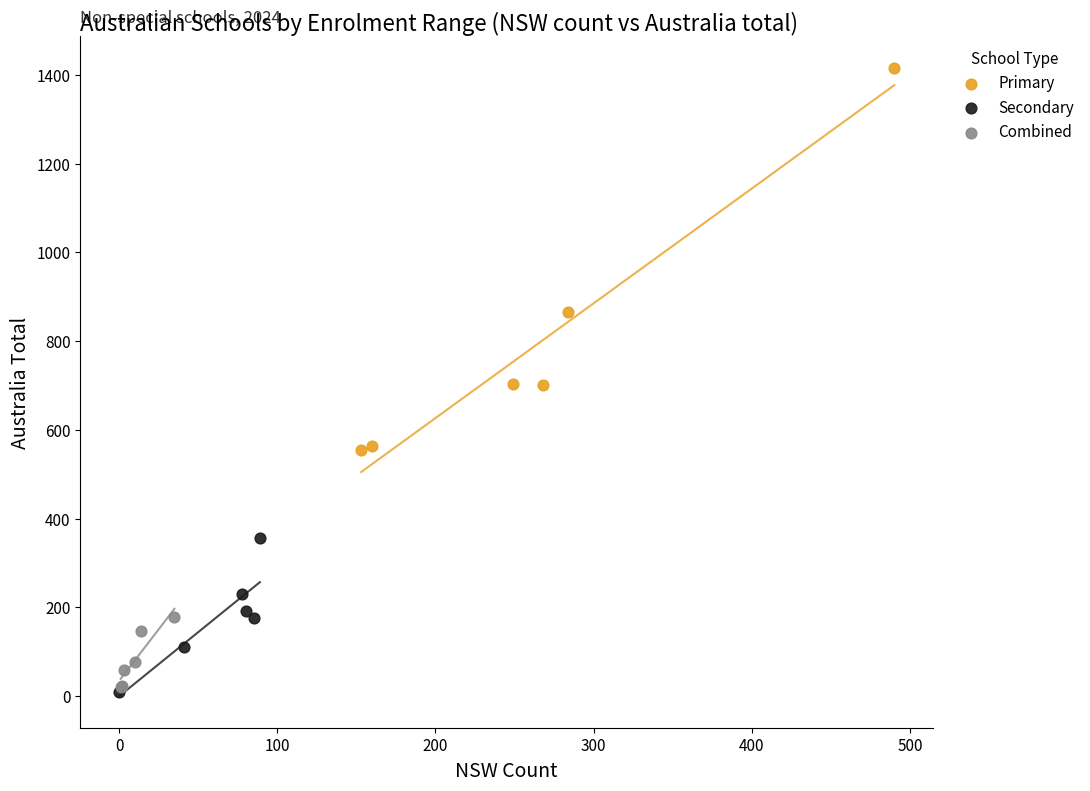

Which series contains the highest Y value?

Primary